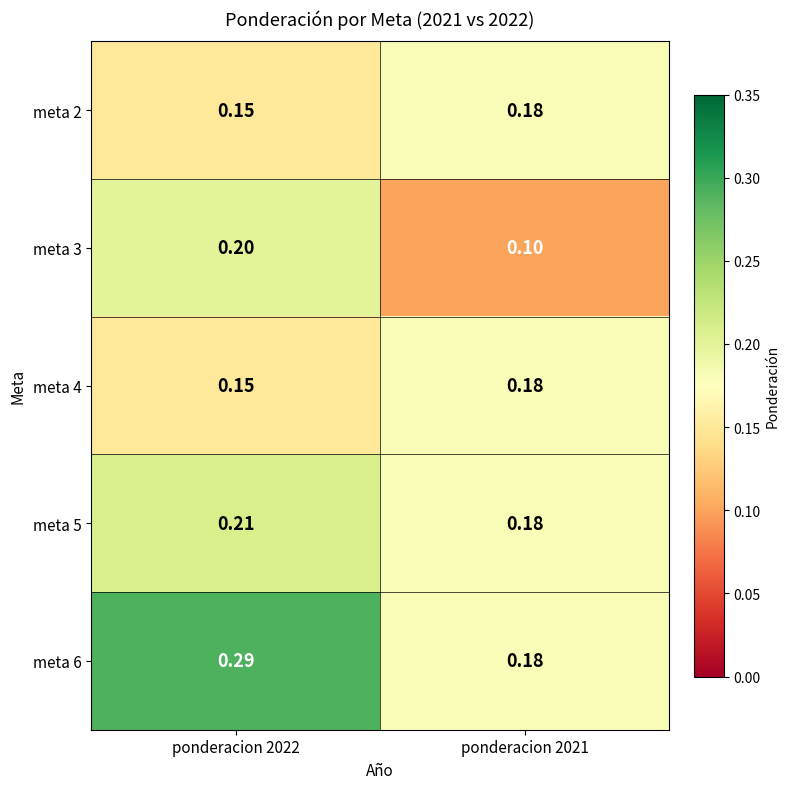

Is the value of meta 5 at ponderacion 2021 greater than the value of meta 3 at ponderacion 2021?

Yes